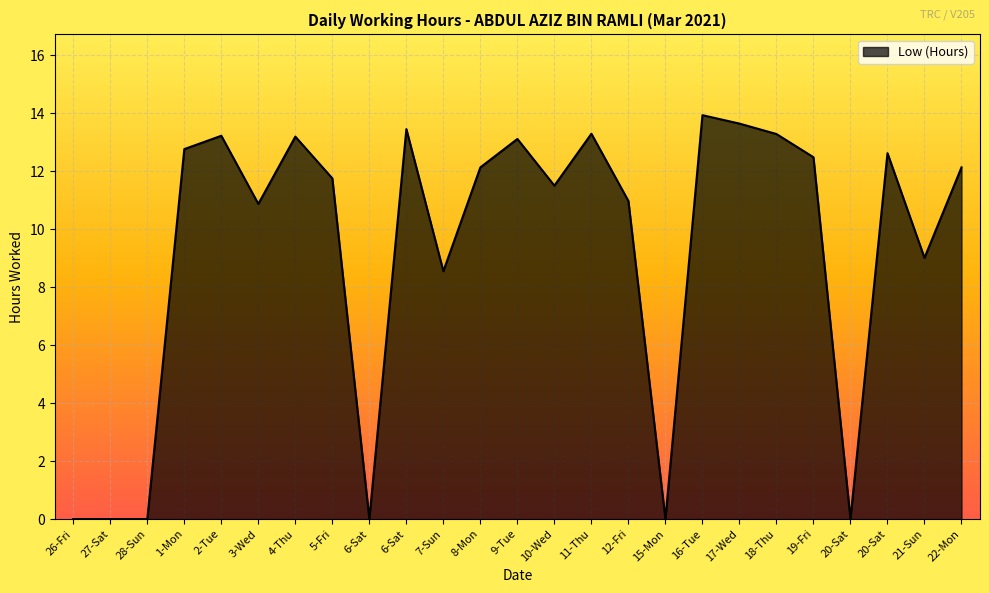

The chart shows a value of 13.6 at 17-Wed. True or false?

True